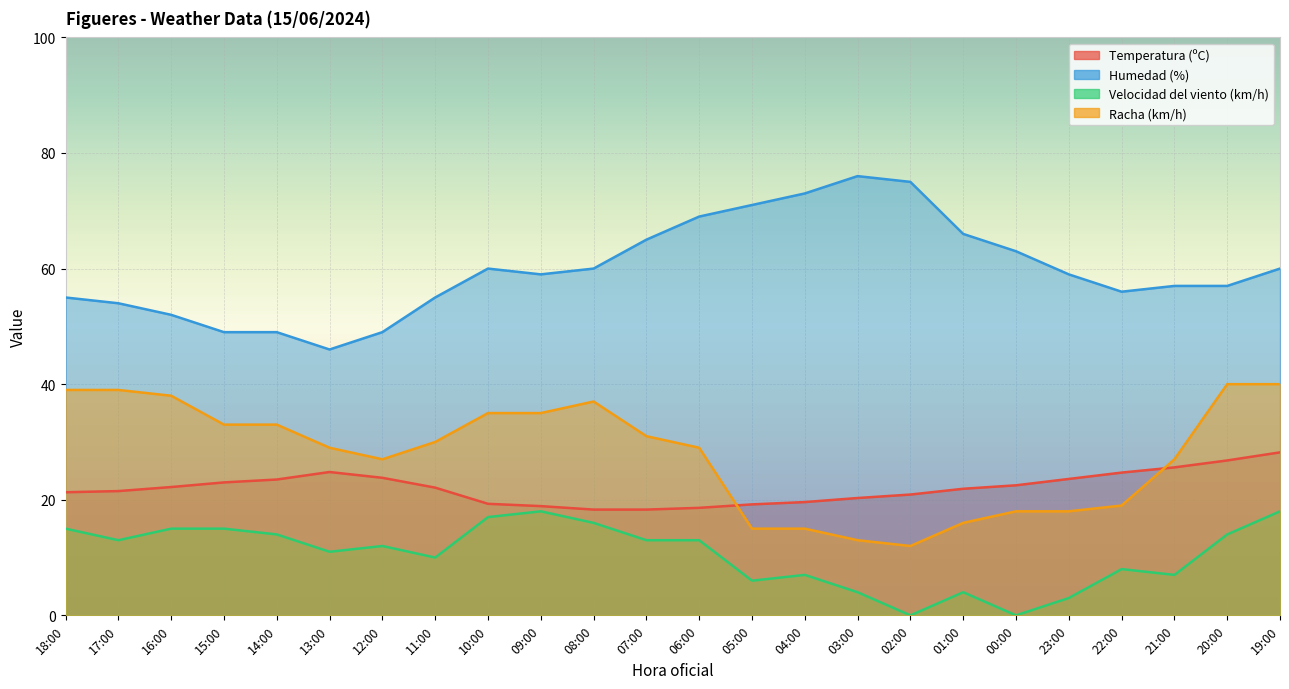

At 03:00, list the series in order from smallest to largest.

Velocidad del viento (km/h), Racha (km/h), Temperatura (ºC), Humedad (%)